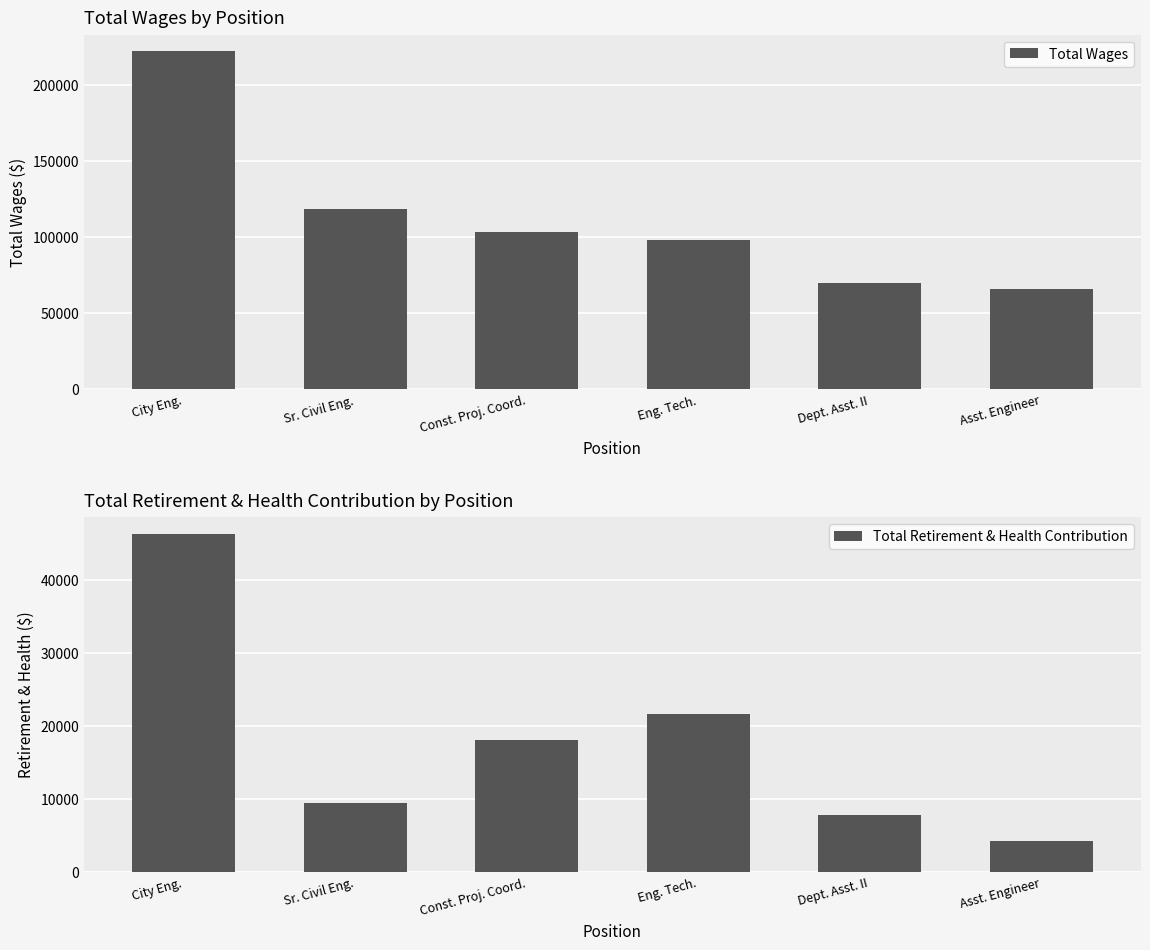

What is the spread (max minus min) of values at City Eng.?

175714